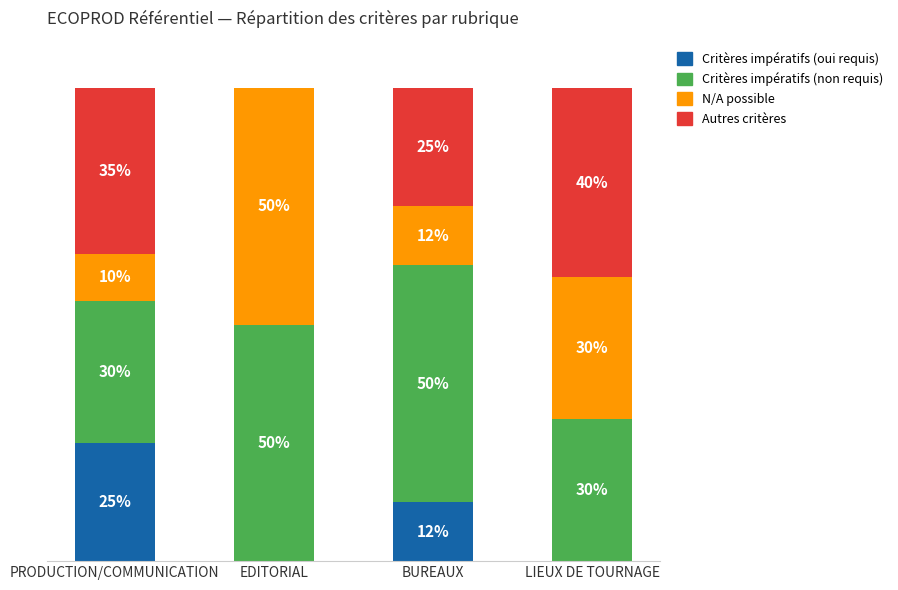

Are the bars grouped side by side (vs. stacked)?

No